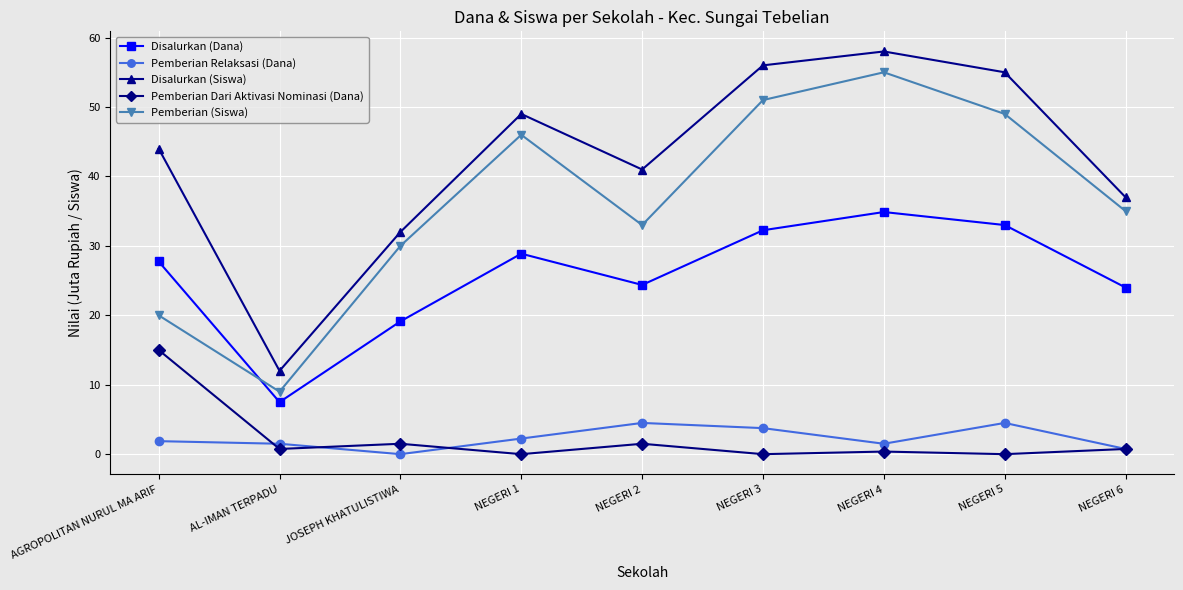

What is the minimum value for Pemberian (Siswa)?

9.0